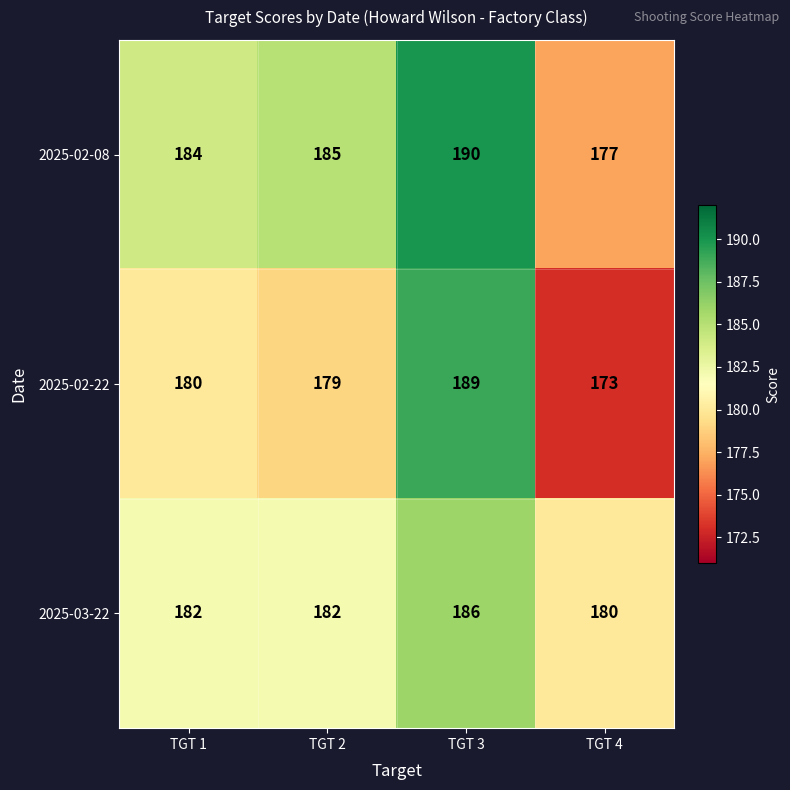

Reading right to left, list all the values displayed in this chart.

2025-02-08: TGT 4=177	TGT 3=190	TGT 2=185	TGT 1=184
2025-02-22: TGT 4=173	TGT 3=189	TGT 2=179	TGT 1=180
2025-03-22: TGT 4=180	TGT 3=186	TGT 2=182	TGT 1=182